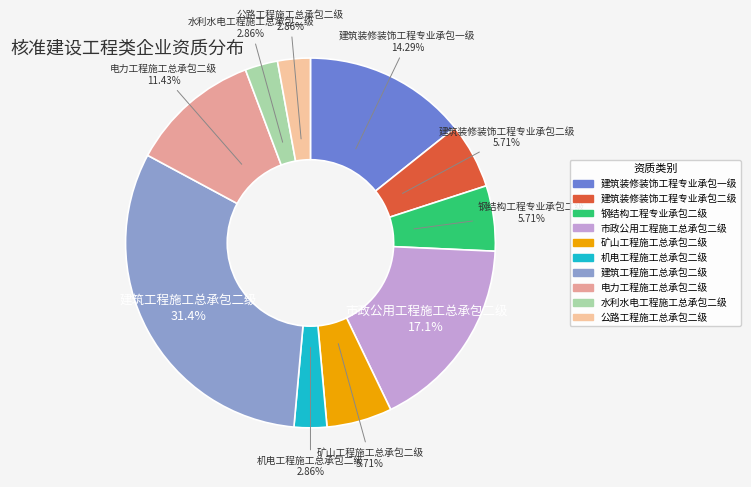

Which category has the biggest portion of the pie?

建筑工程施工总承包二级